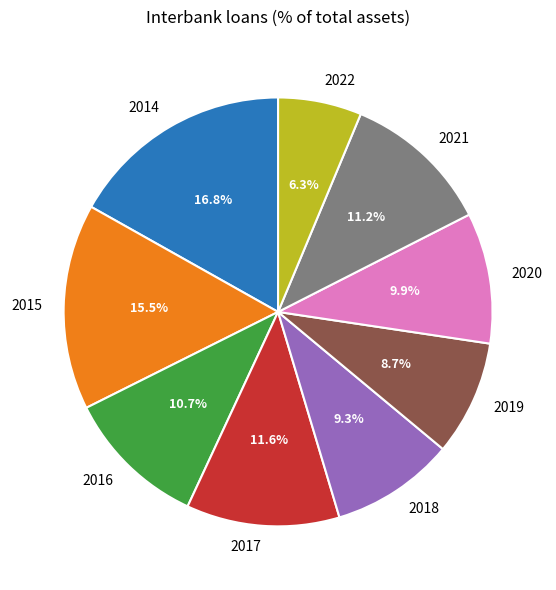

What is the total percentage of 2022 and 2016?

17.0%